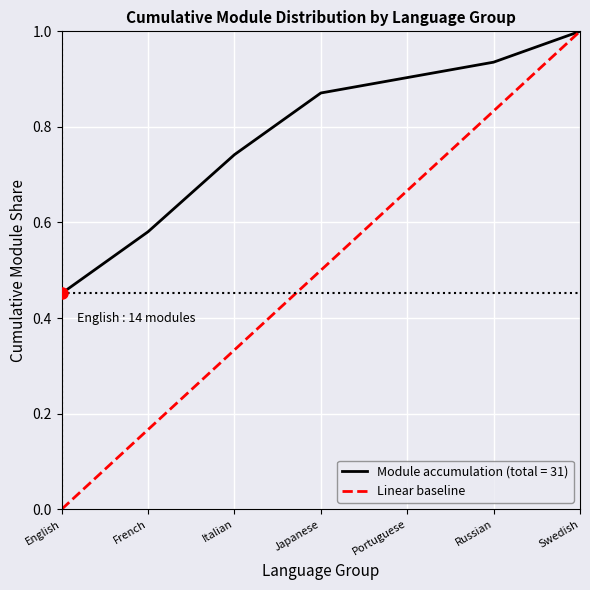

Which category has the lowest value in the Module accumulation (total = 31) series?

English